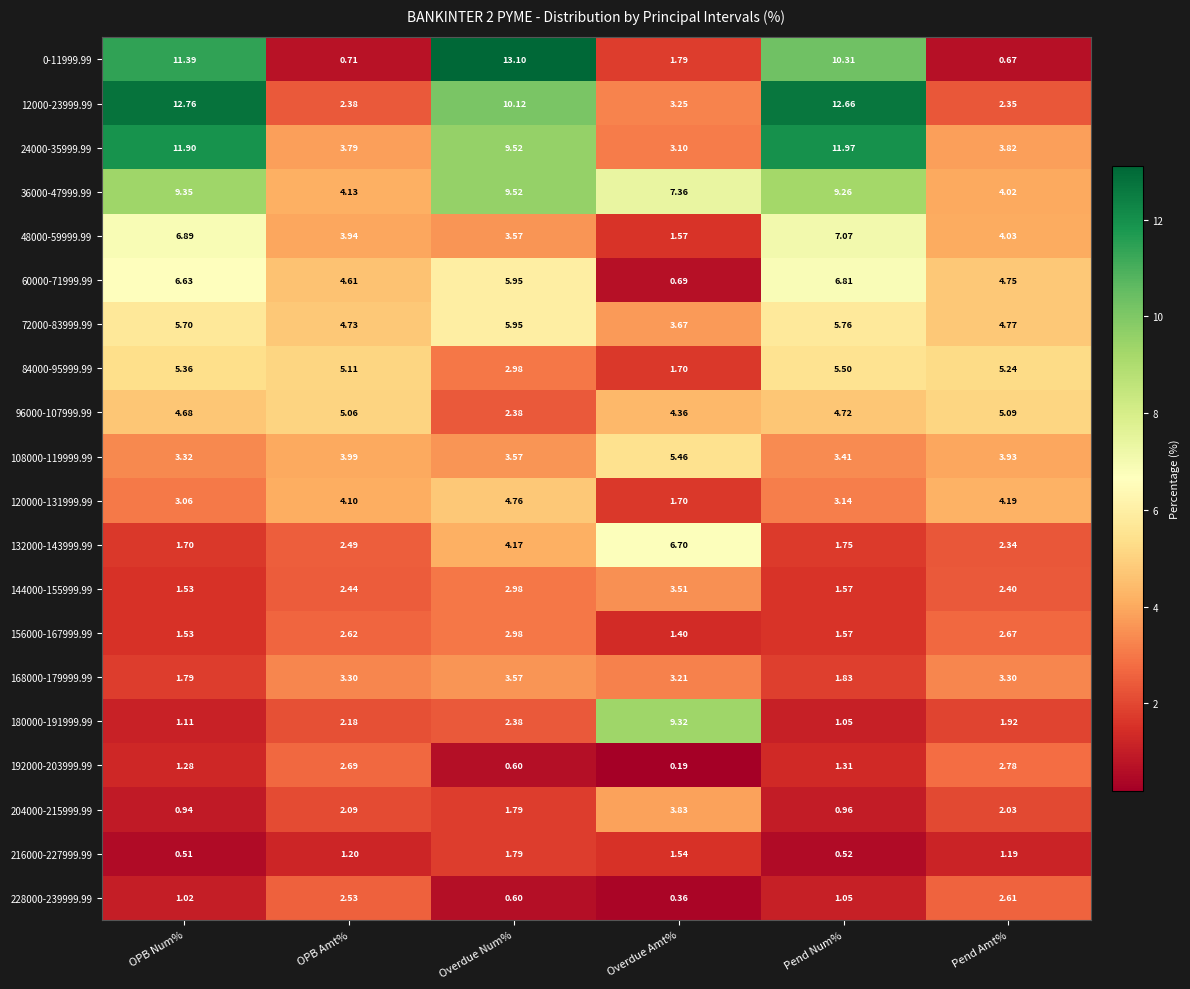

Is the value of 204000-215999.99 at Overdue Num% greater than the value of 180000-191999.99 at OPB Num%?

Yes